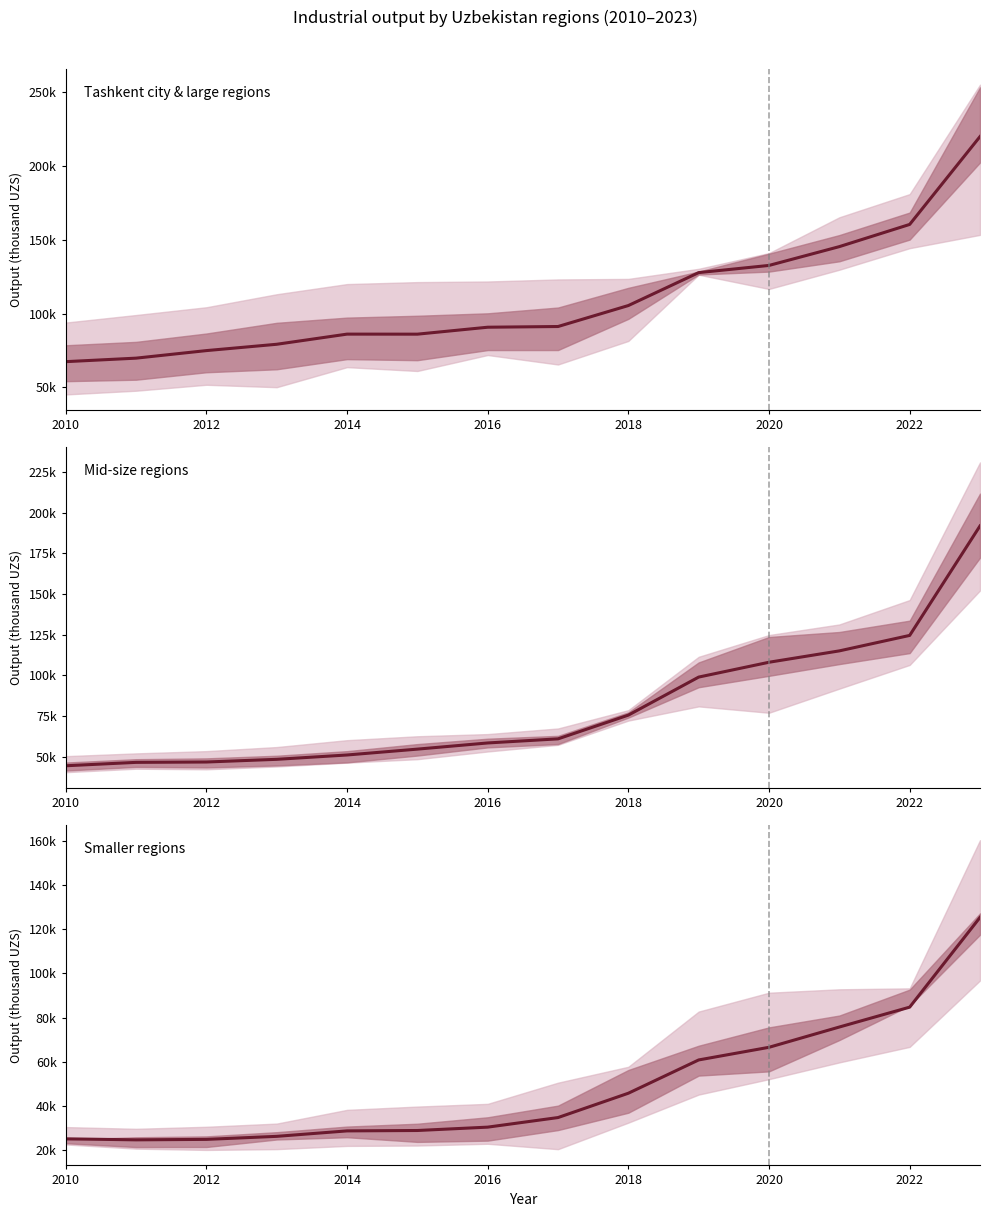

How many values in the Smaller regions series are below 34700?

7